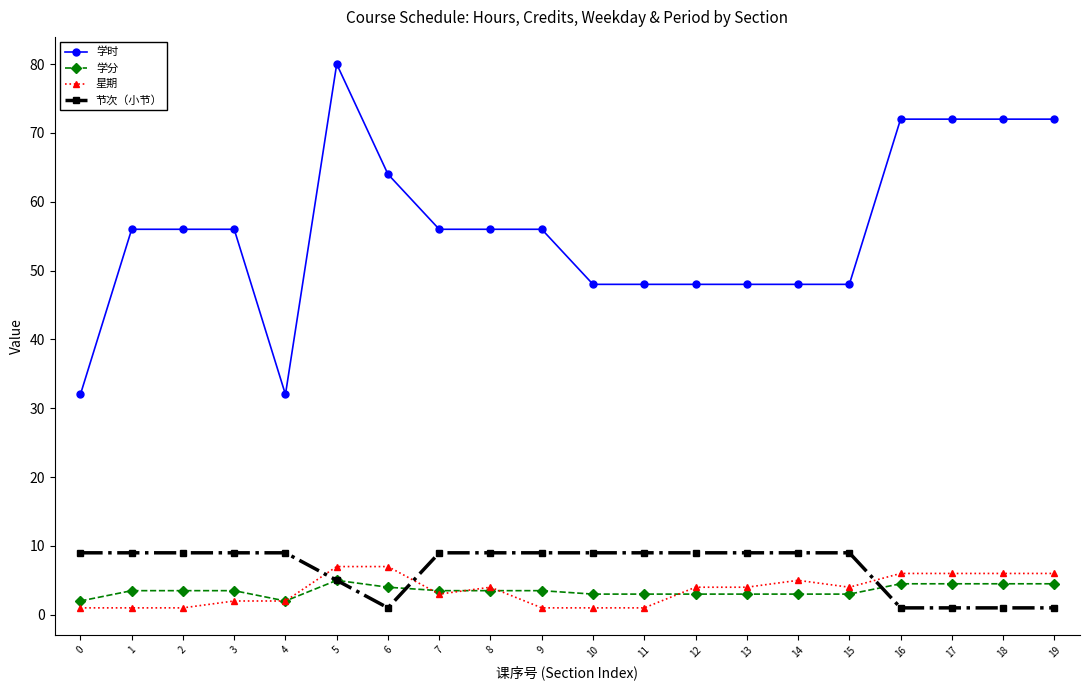

What is the value of the 星期 point at the 10th from the left?

1.0